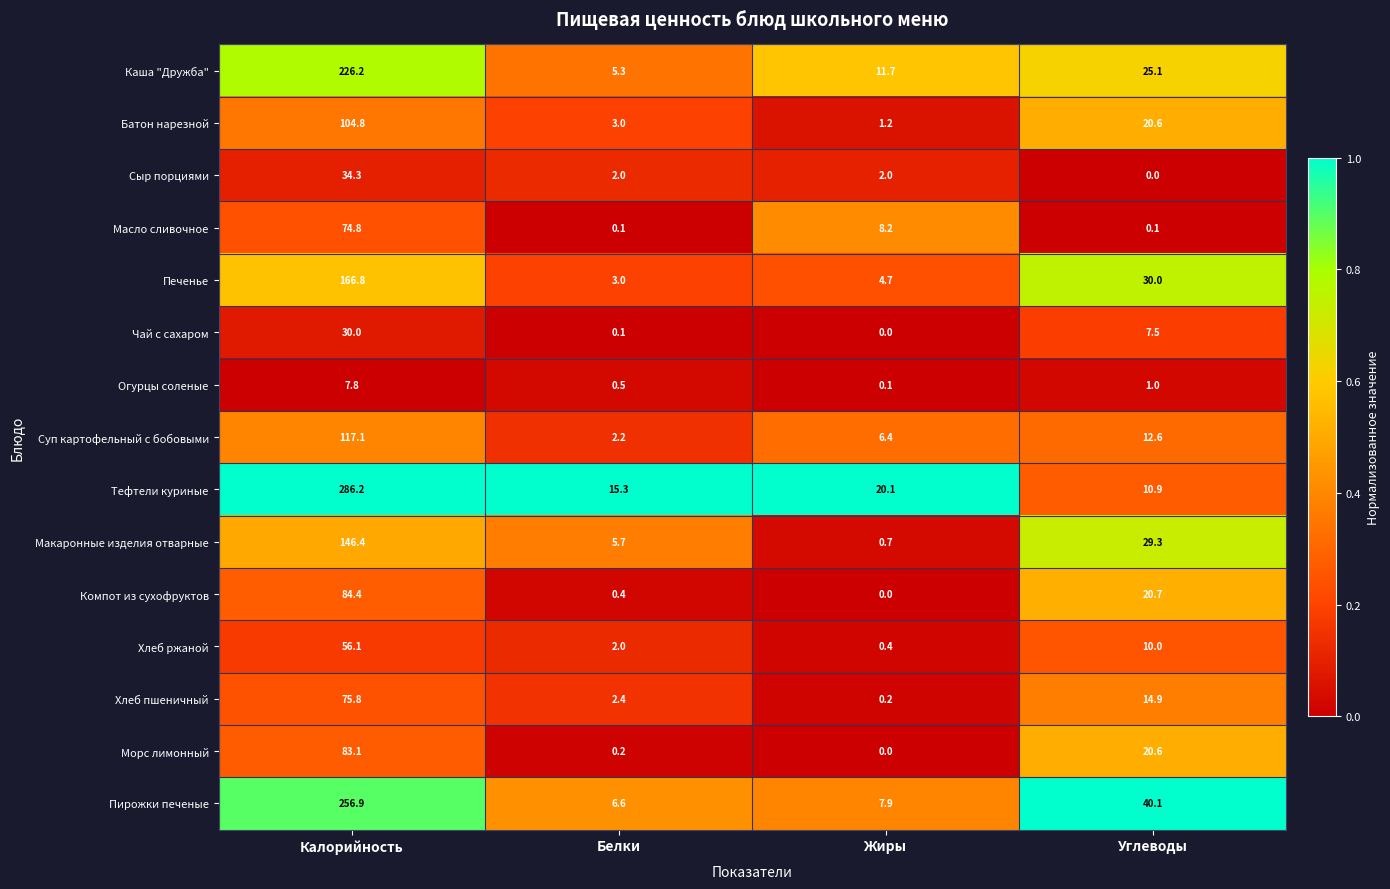

At which label does Суп картофельный с бобовыми first exceed 12?

Калорийность